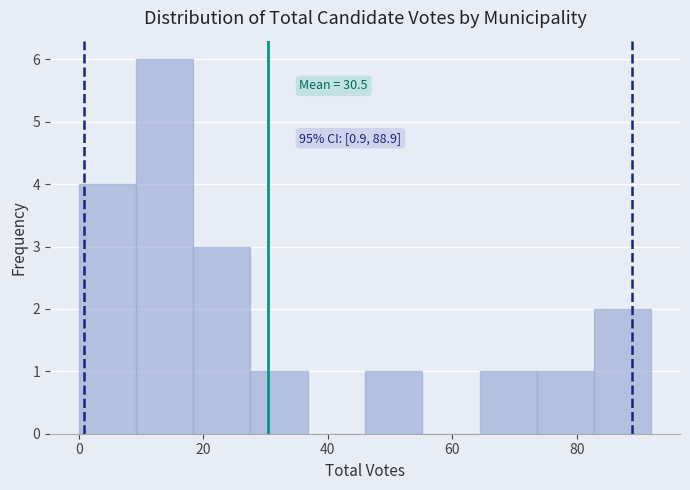

Over which range of the x-axis is the bar tallest?

9.2 to 18.4